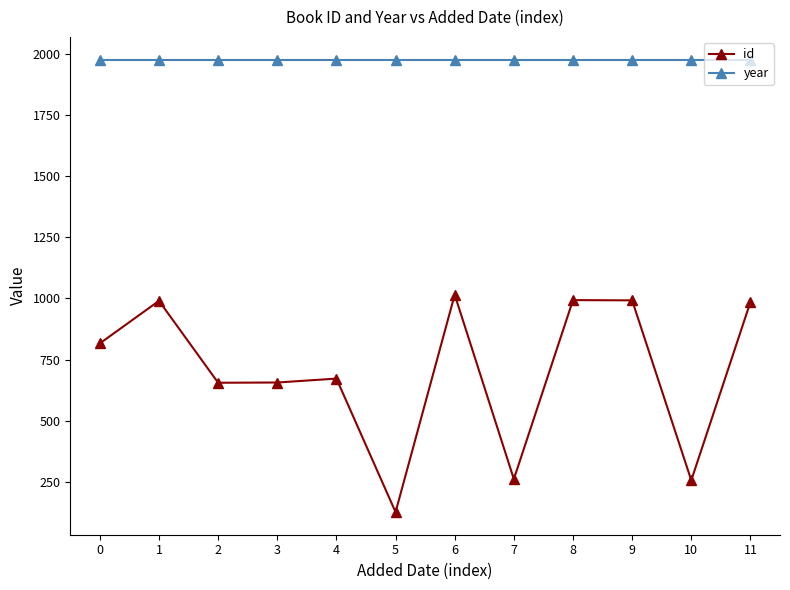

What is the average value of the year series?

1977